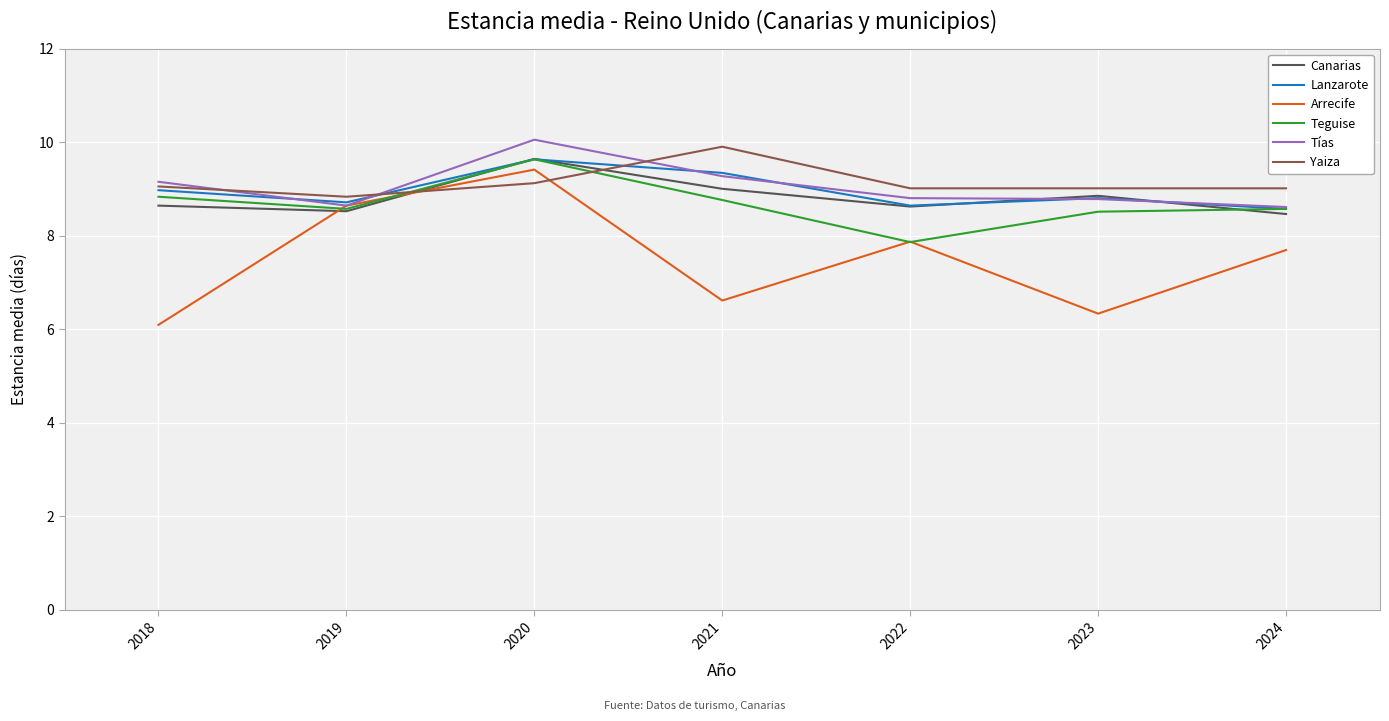

Does the chart have visible grid lines?

Yes